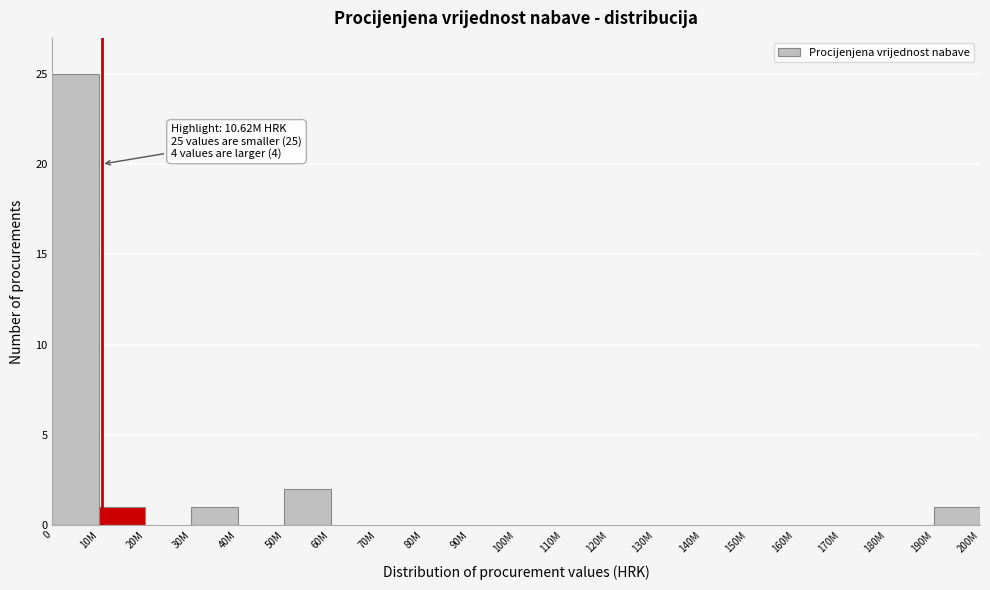

Reading left to right, list all the values displayed in this chart.

0=25	10M=1	20M=0	30M=1	40M=0	50M=2	60M=0	70M=0	80M=0	90M=0	100M=0	110M=0	120M=0	130M=0	140M=0	150M=0	160M=0	170M=0	180M=0	190M=1